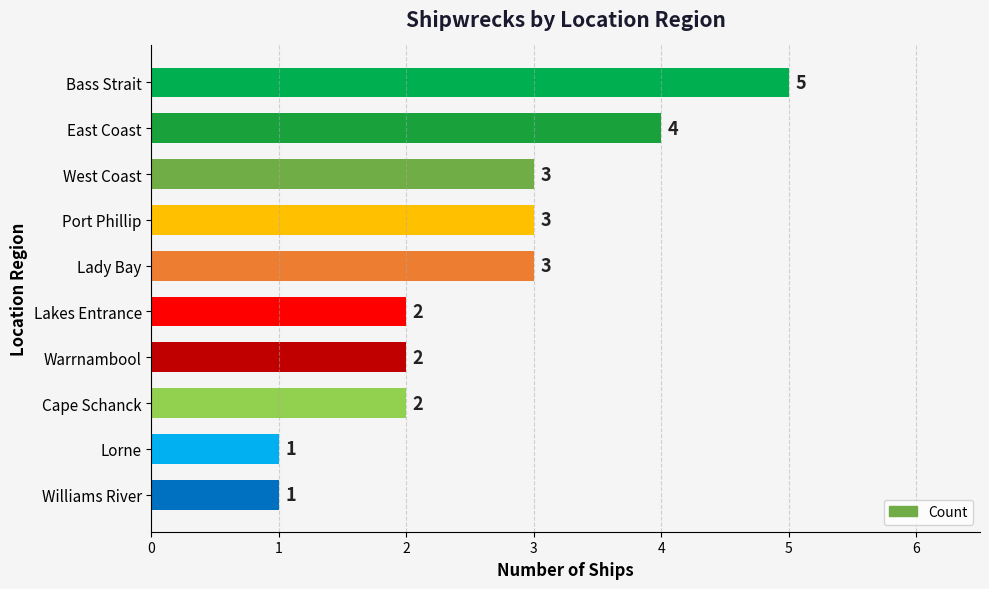

Between Lady Bay and Warrnambool, which is larger?

Lady Bay